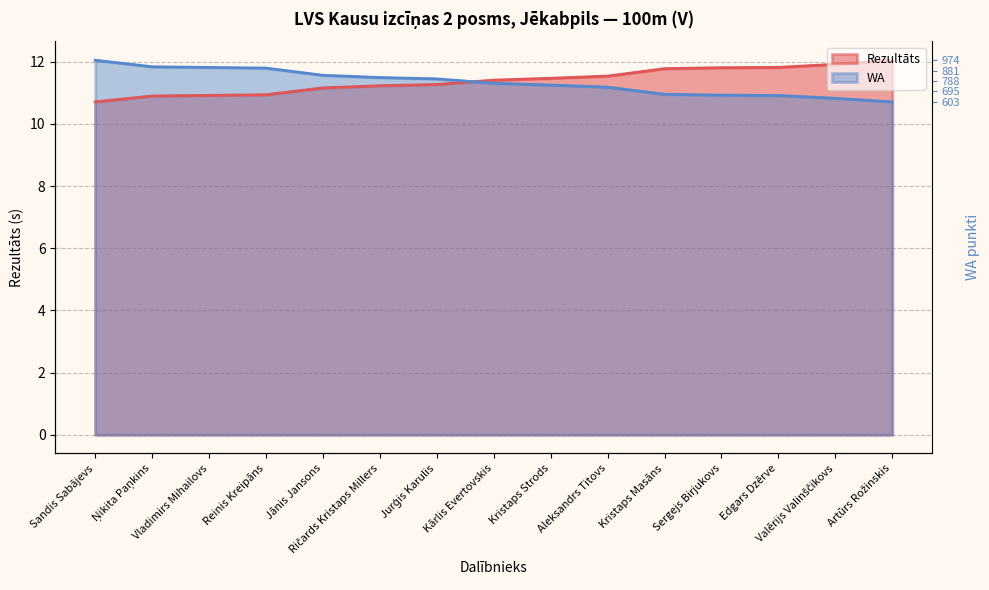

Reading left to right, list all the values displayed in this chart.

Rezultāts: Sandis Sabājevs=10.7	Ņikita Paņkins=10.9	Vladimirs Mihailovs=10.9	Reinis Kreipāns=10.9	Jānis Jansons=11.2	Ričards Kristaps Millers=11.2	Jurģis Karulis=11.3	Kārlis Evertovskis=11.4	Kristaps Strods=11.5	Aleksandrs Titovs=11.5	Kristaps Masāns=11.8	Sergejs Birjukovs=11.8	Edgars Dzērve=11.8	Valērijs Valinščikovs=11.9	Artūrs Rožinskis=12.1
WA: Sandis Sabājevs=12.1	Ņikita Paņkins=11.8	Vladimirs Mihailovs=11.8	Reinis Kreipāns=11.8	Jānis Jansons=11.6	Ričards Kristaps Millers=11.5	Jurģis Karulis=11.5	Kārlis Evertovskis=11.3	Kristaps Strods=11.3	Aleksandrs Titovs=11.2	Kristaps Masāns=11.0	Sergejs Birjukovs=10.9	Edgars Dzērve=10.9	Valērijs Valinščikovs=10.8	Artūrs Rožinskis=10.7